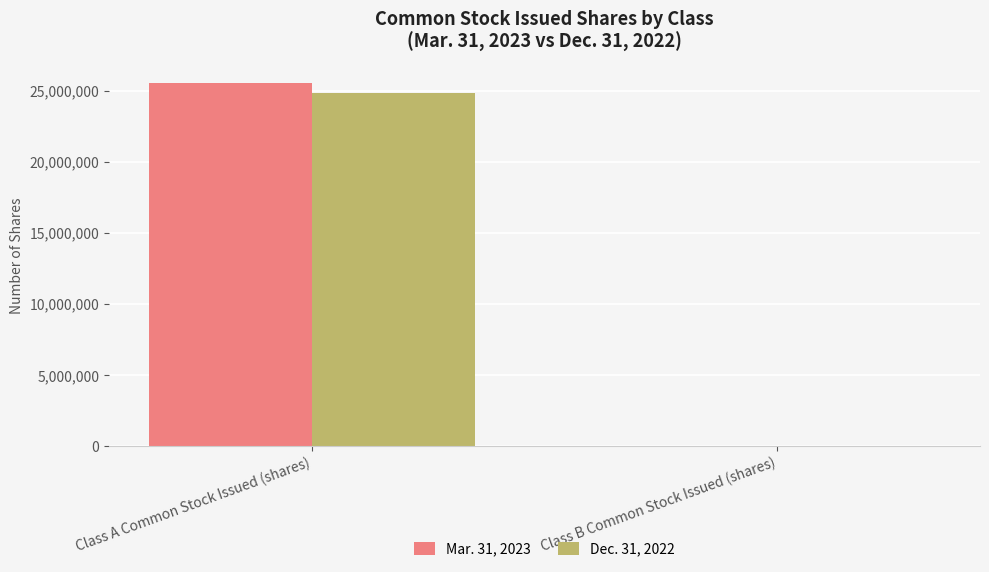

The Dec. 31, 2022 series shows -10751045 at Class B Common Stock Issued (shares). True or false?

False